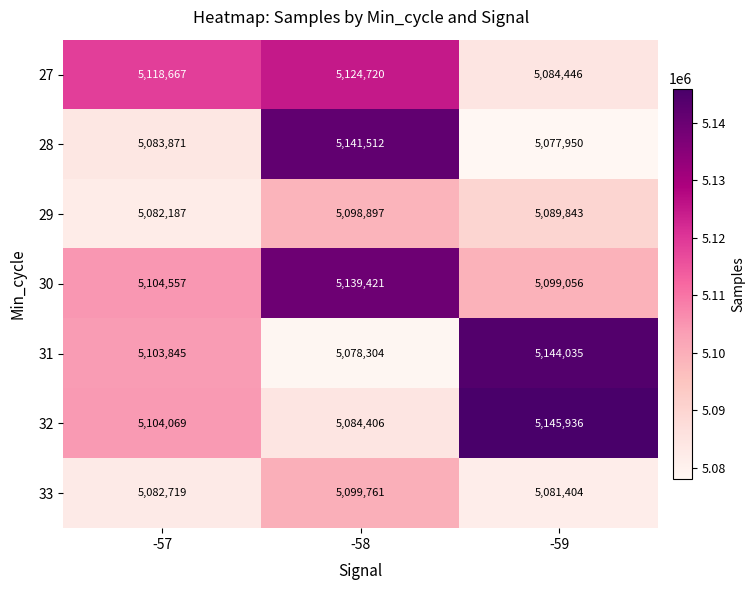

True or false: 31 has a value of 3177875 at -58.

False